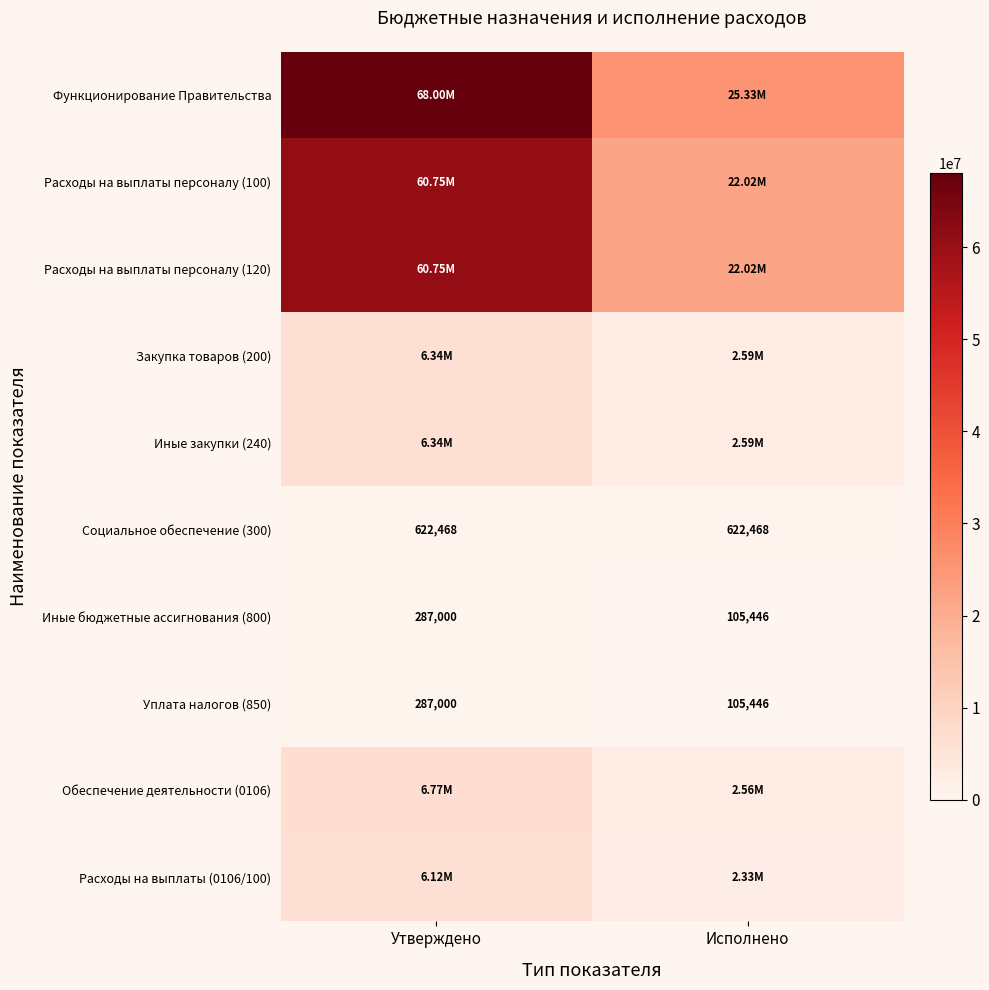

Read the Функционирование Правительства value at Исполнено.

25332042.3